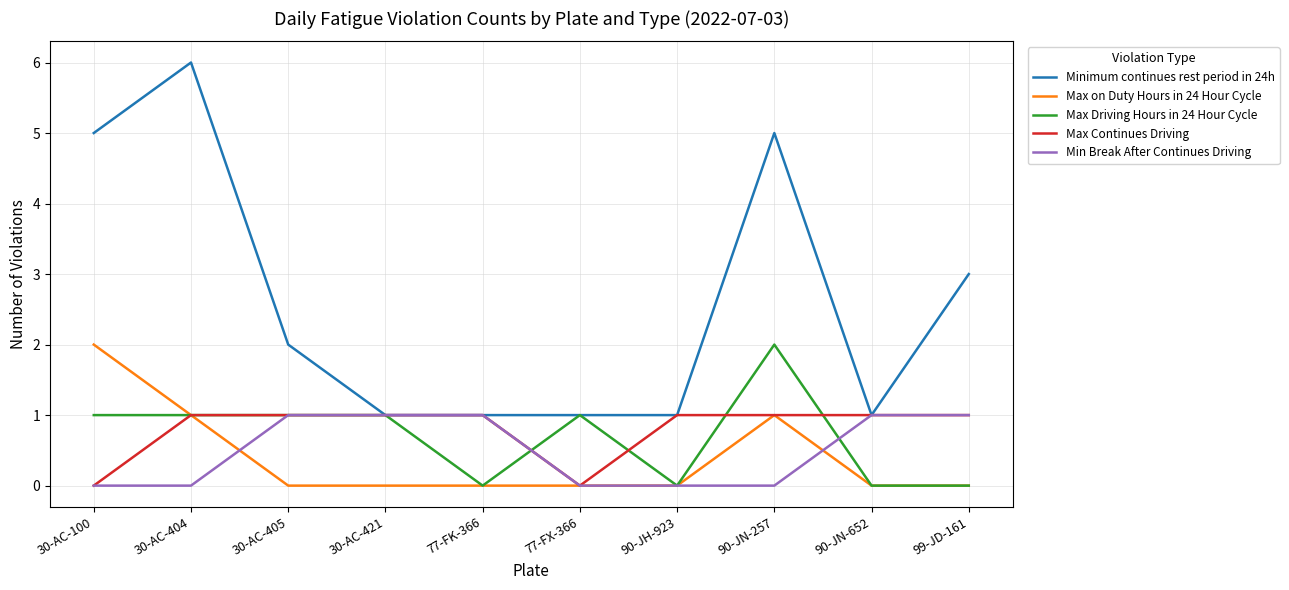

What position from the left is 90-JN-652?

9